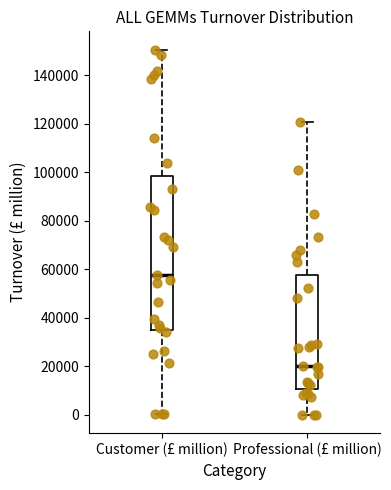

Where is the upper edge of the box for Professional (£ million) on the y-axis? The values are not printed on the chart, so give them approximately, as read against the axis.

58000